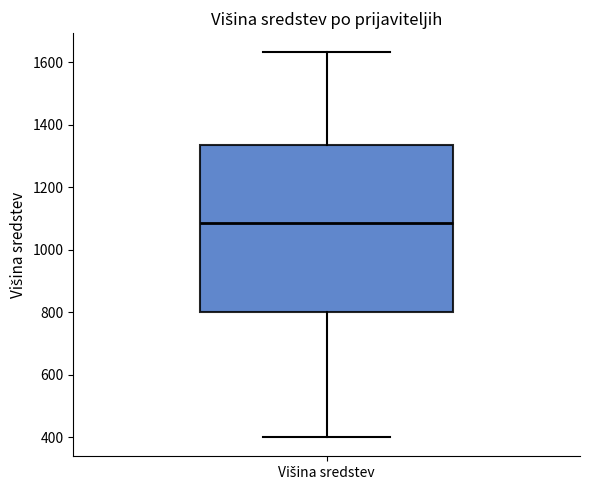

Where does the upper whisker of the box for Višina sredstev end on the y-axis? The values are not printed on the chart, so give them approximately, as read against the axis.

1640